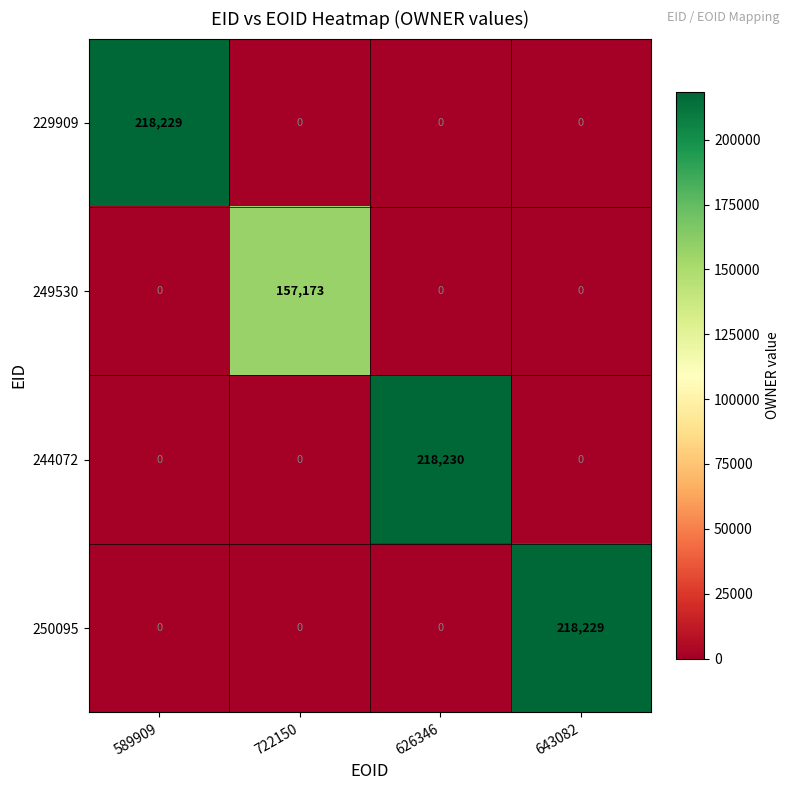

The 250095 series shows -120328 at 722150. True or false?

False